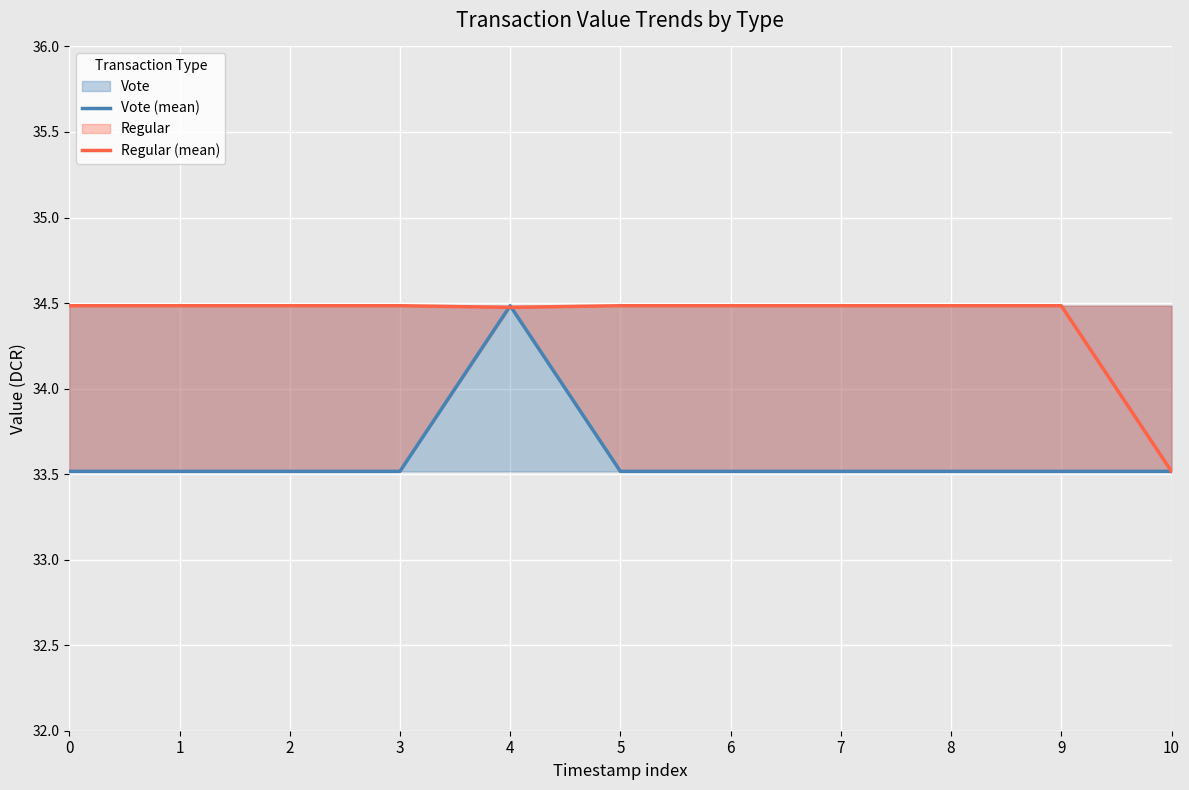

How many data points does each series have?

11